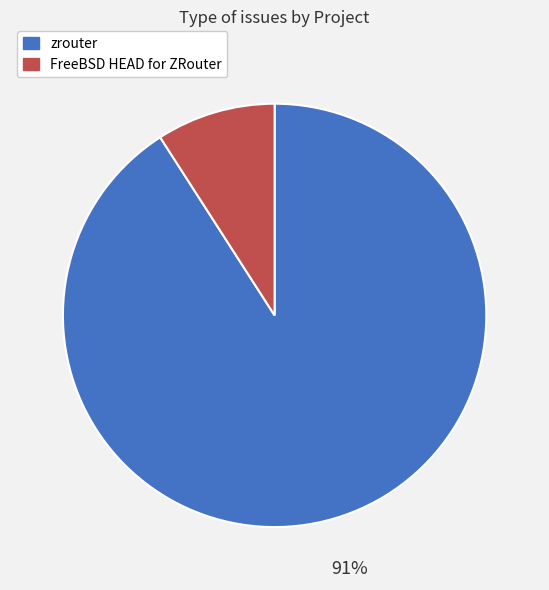

Which category has the smallest portion of the pie?

FreeBSD HEAD for ZRouter